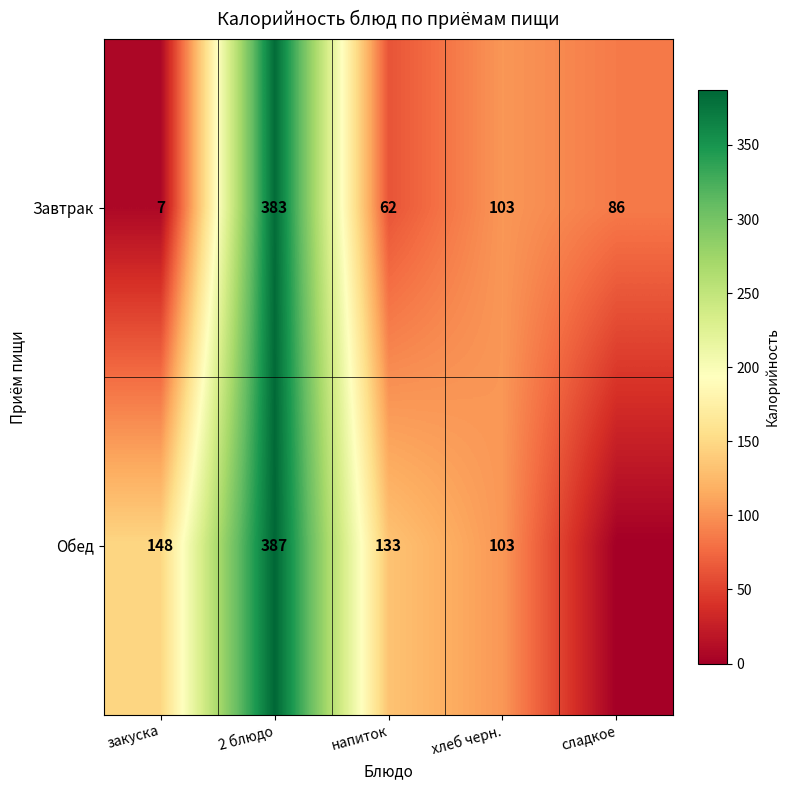

How many categories are shown in the chart?

5